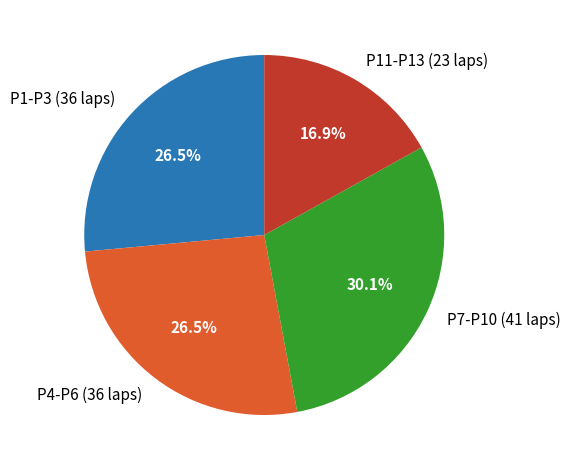

To the nearest percent, what is the difference between the largest and smallest slice percentages?

13%